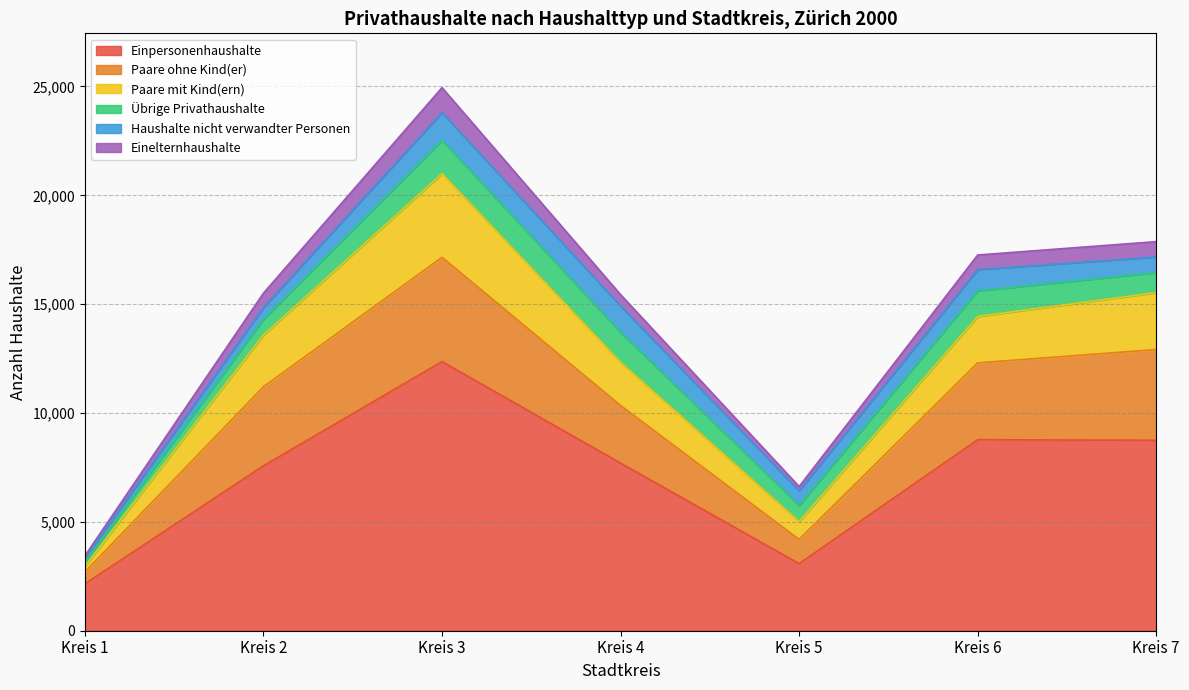

True or false: Paare mit Kind(ern) has a value of 20193 at Kreis 2.

False